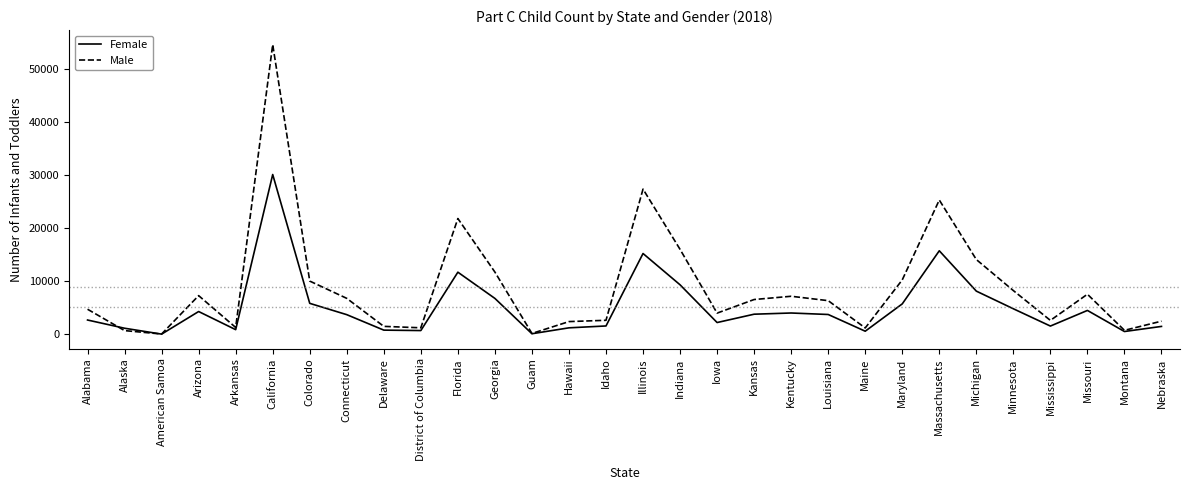

Which series has the largest range (max minus min)?

Male